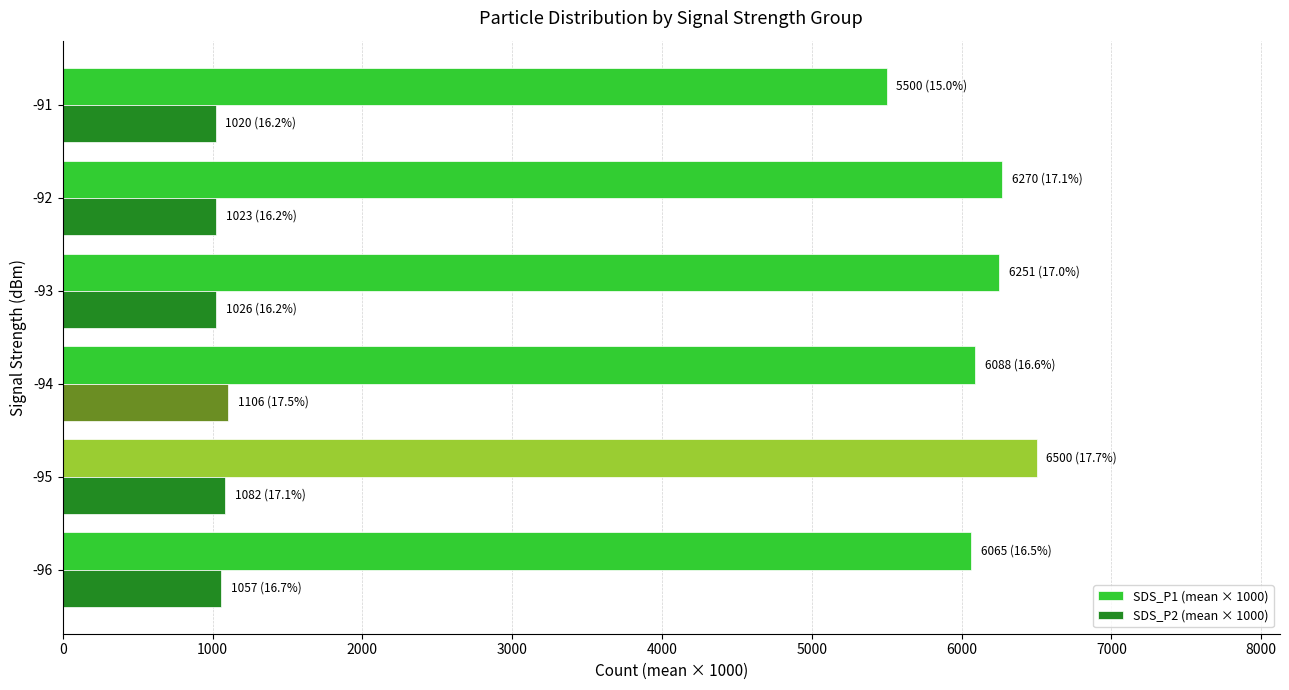

What is the difference between the maximum and second lowest values in the SDS_P1 (mean × 1000) series?

435